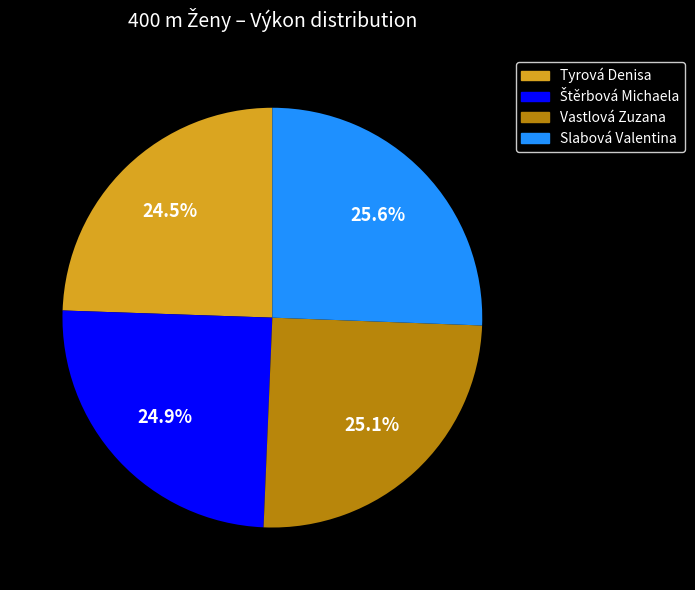

Is there any slice that represents more than half of the pie?

No